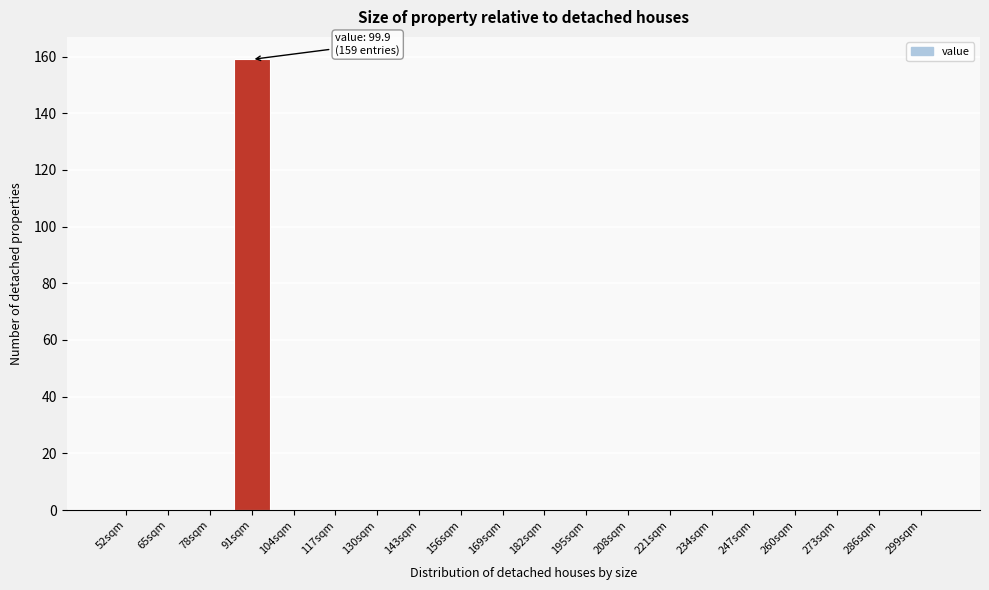

Reading left to right, transcribe all the data shown in this chart.

52sqm=0	65sqm=0	78sqm=0	91sqm=159	104sqm=0	117sqm=0	130sqm=0	143sqm=0	156sqm=0	169sqm=0	182sqm=0	195sqm=0	208sqm=0	221sqm=0	234sqm=0	247sqm=0	260sqm=0	273sqm=0	286sqm=0	299sqm=0